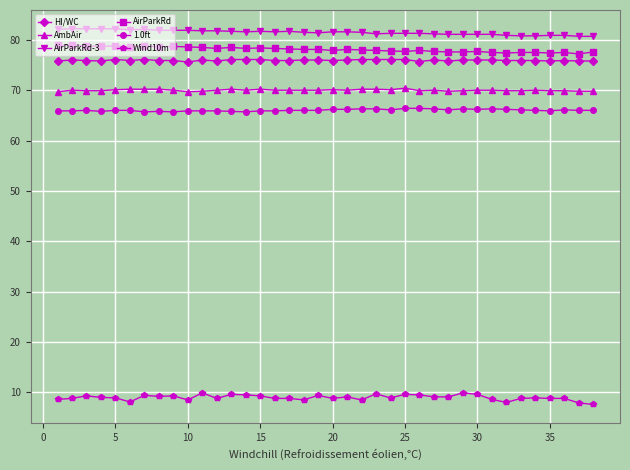

At how many categories does at least one series exceed 12?

38